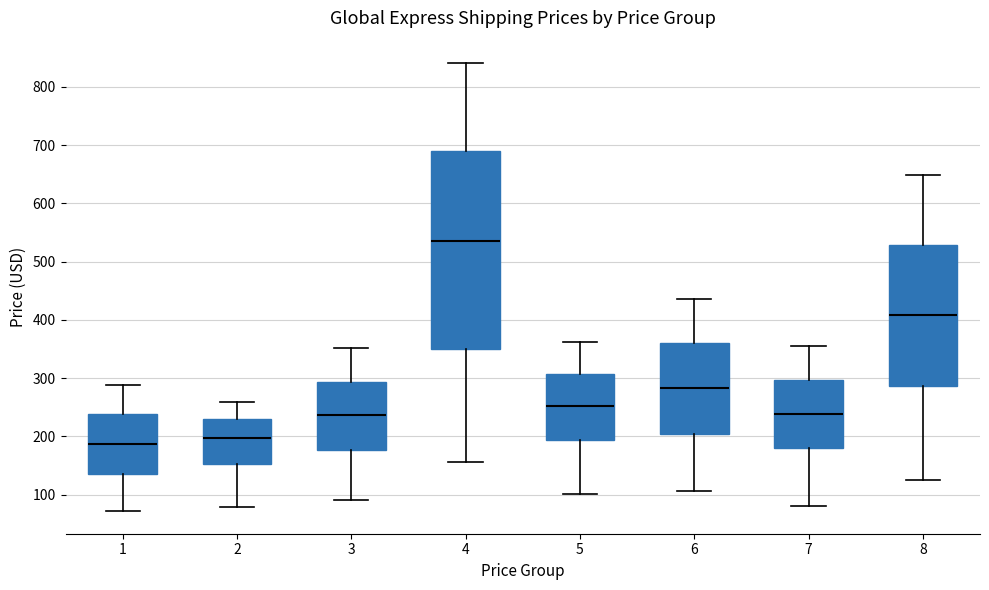

Comparing the boxes themselves (not the whiskers), which one is the tallest?

4